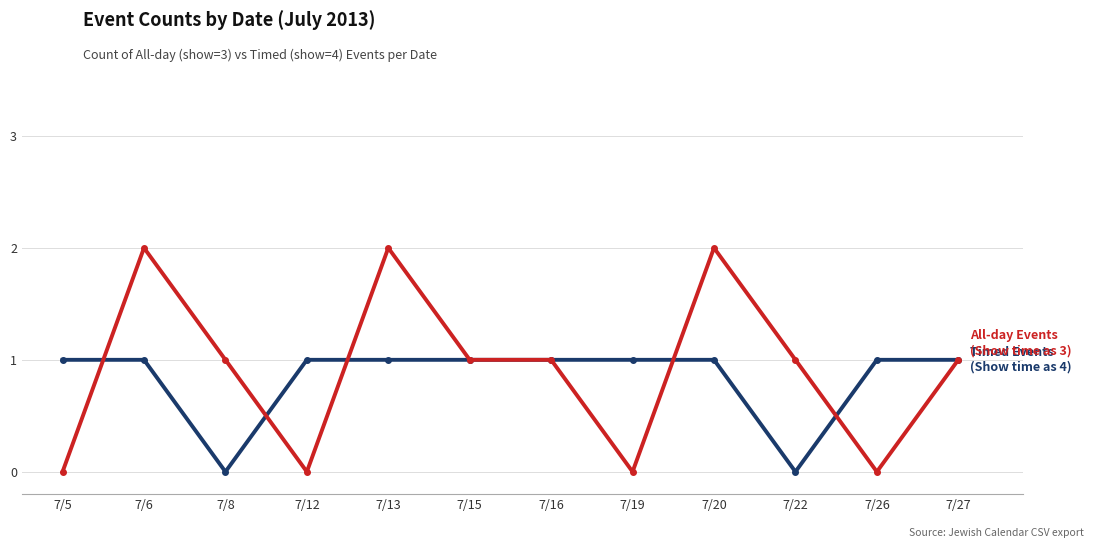

Reading left to right, extract all data points from this chart.

Timed Events (Show time as 4): 7/5=1	7/6=1	7/8=0	7/12=1	7/13=1	7/15=1	7/16=1	7/19=1	7/20=1	7/22=0	7/26=1	7/27=1
All-day Events (Show time as 3): 7/5=0	7/6=2	7/8=1	7/12=0	7/13=2	7/15=1	7/16=1	7/19=0	7/20=2	7/22=1	7/26=0	7/27=1